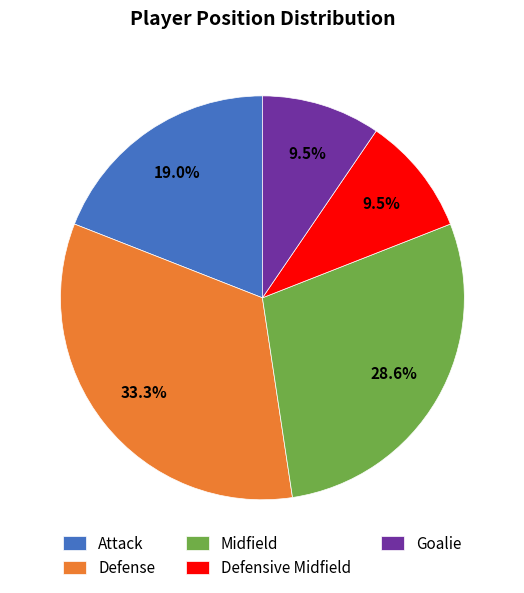

Does Goalie represent more than half of the total?

No